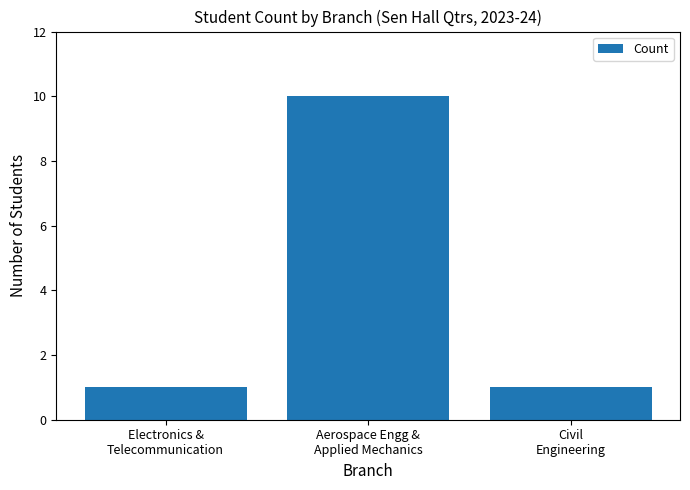

Is it true that the value at Aerospace Engg &
Applied Mechanics is 17?

False